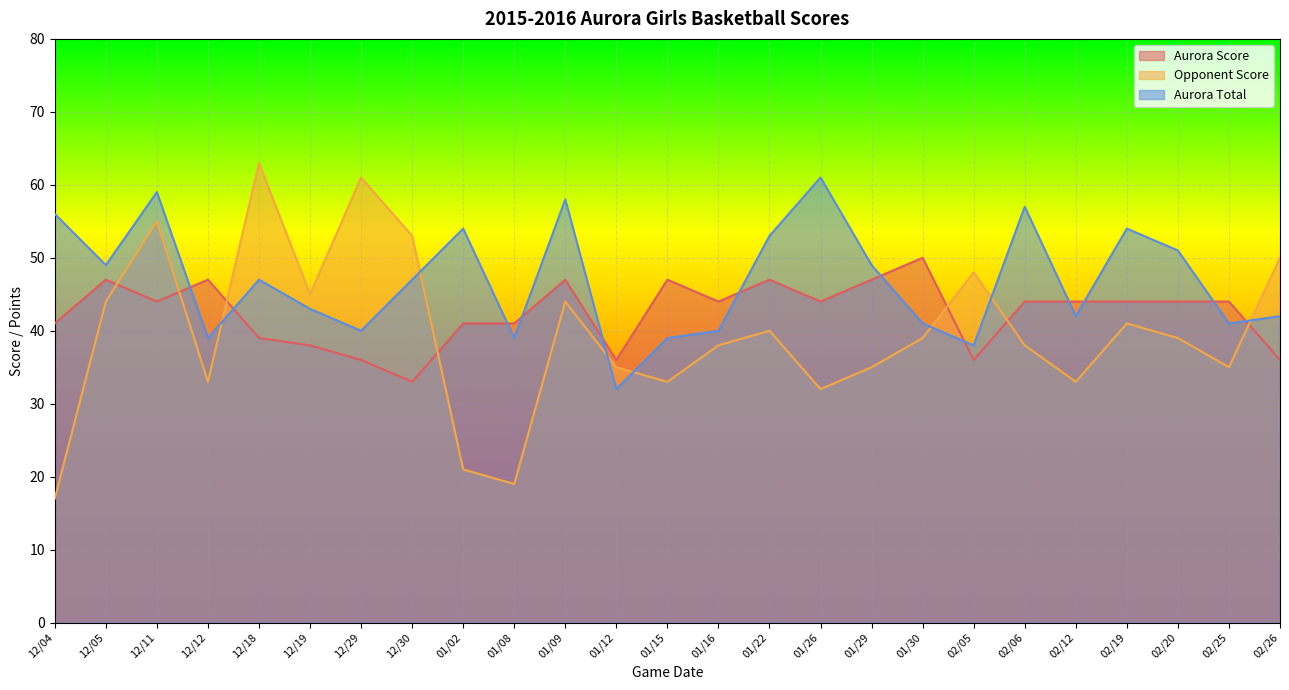

Which series ends up on top after the final intersection of Aurora Score and Opponent Score?

Opponent Score